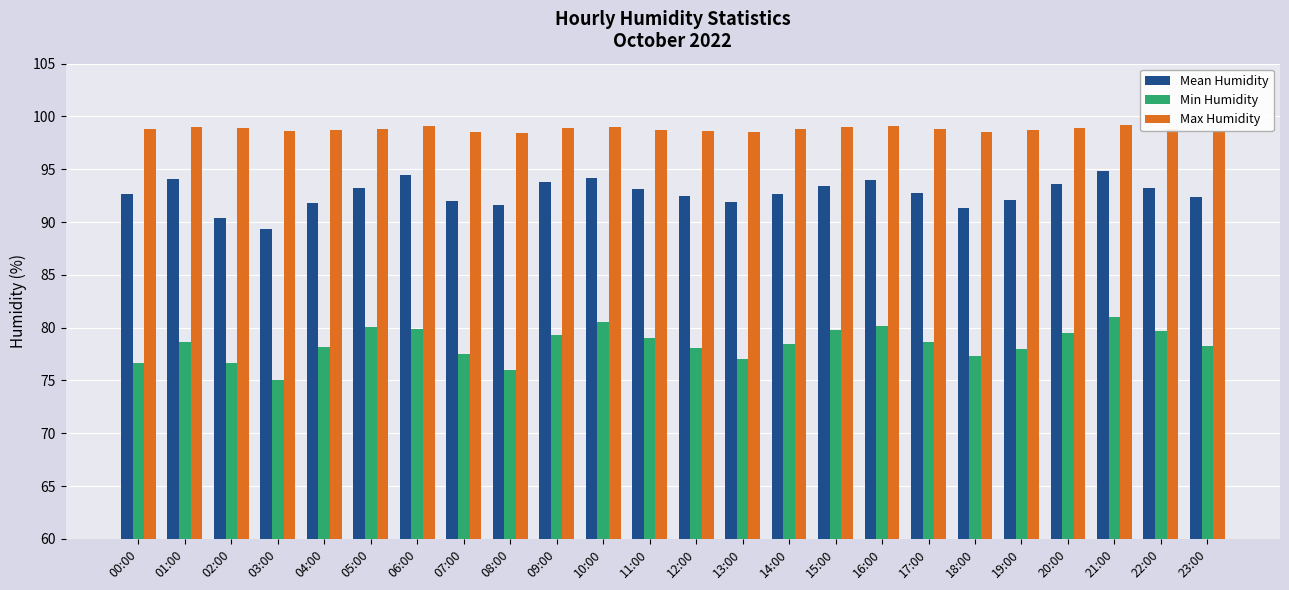

What is the difference between the highest and lowest values at 04:00?

20.5